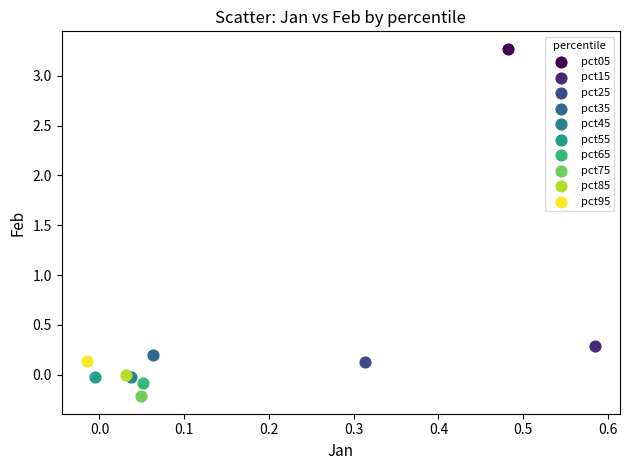

Which series contains the highest Y value?

pct05